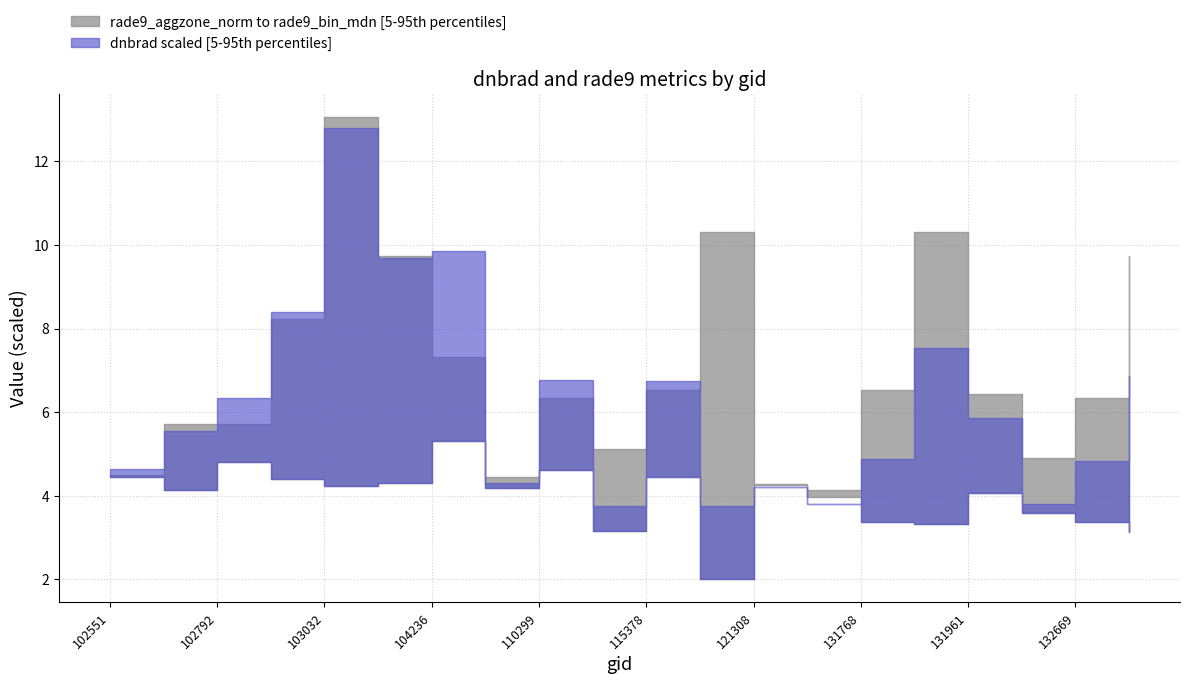

Is it true that rade9_aggzone_norm equals 0.9 at 104236?

False